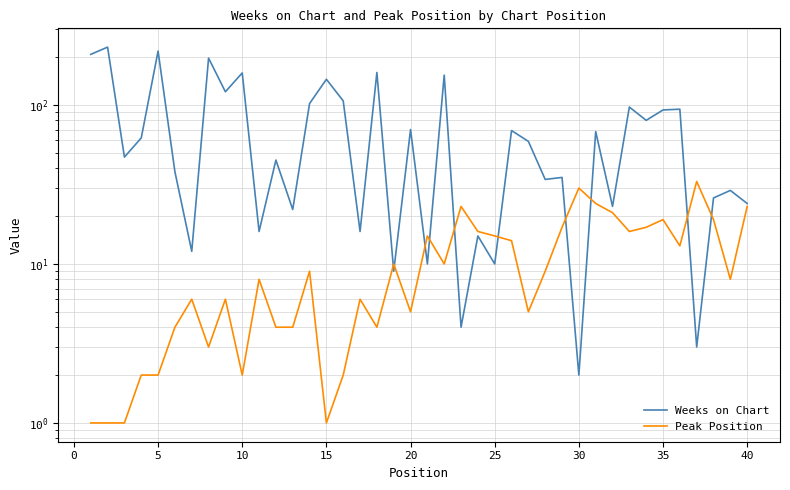

What is the smallest value displayed?

1